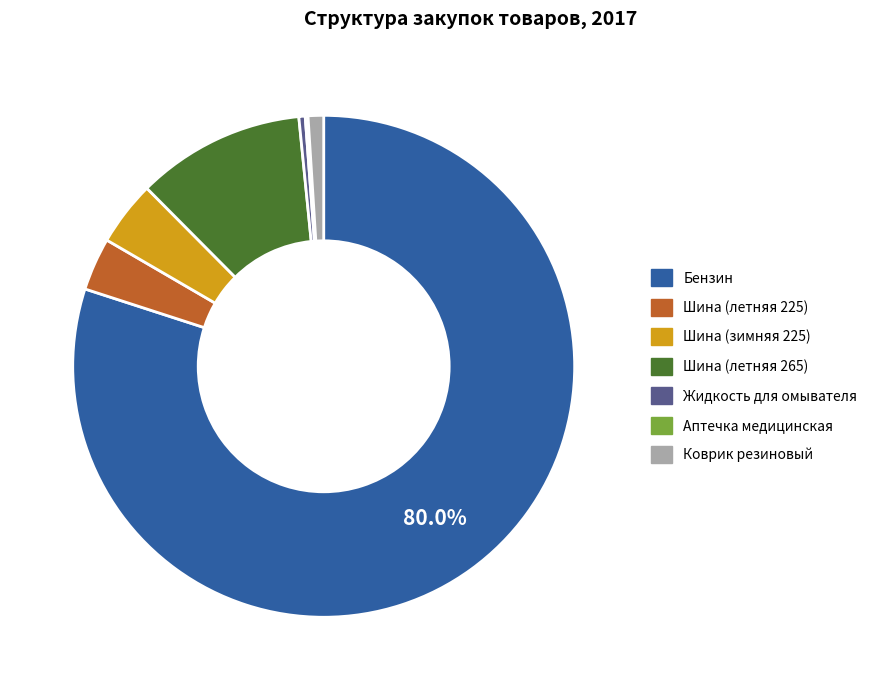

Is Бензин the majority of the pie?

Yes